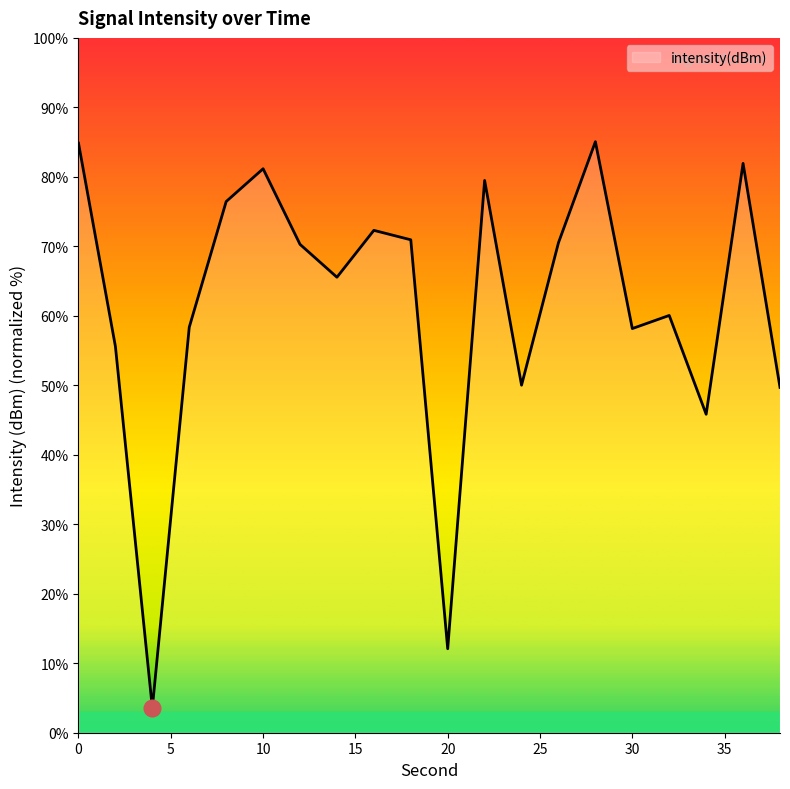

True or false: the data has more than 0 interior local peaks.

True